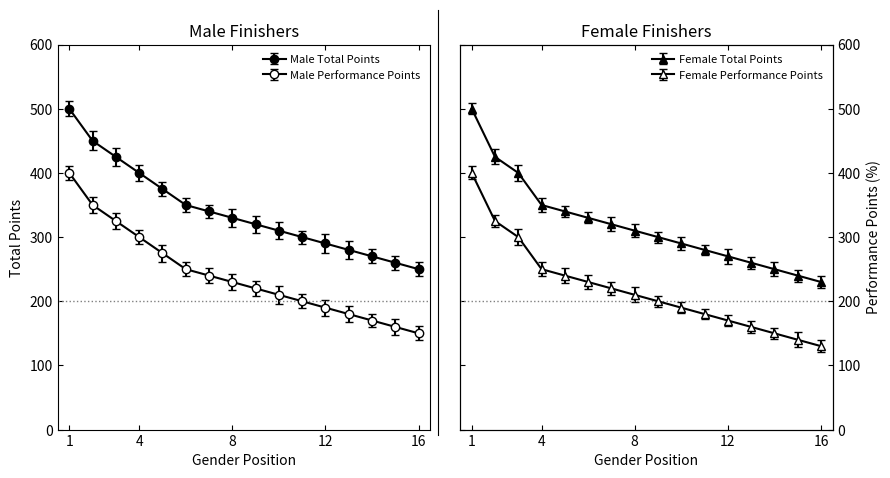

At how many categories does at least one series exceed 413?

3